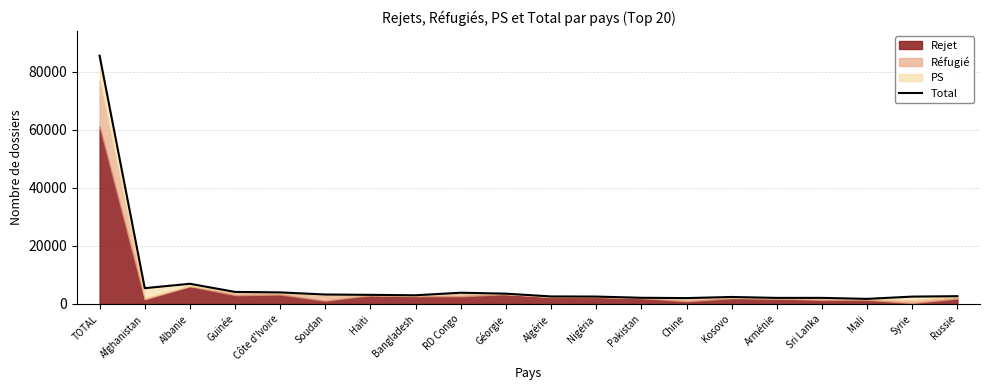

At which label does the data first exceed 3005?

TOTAL